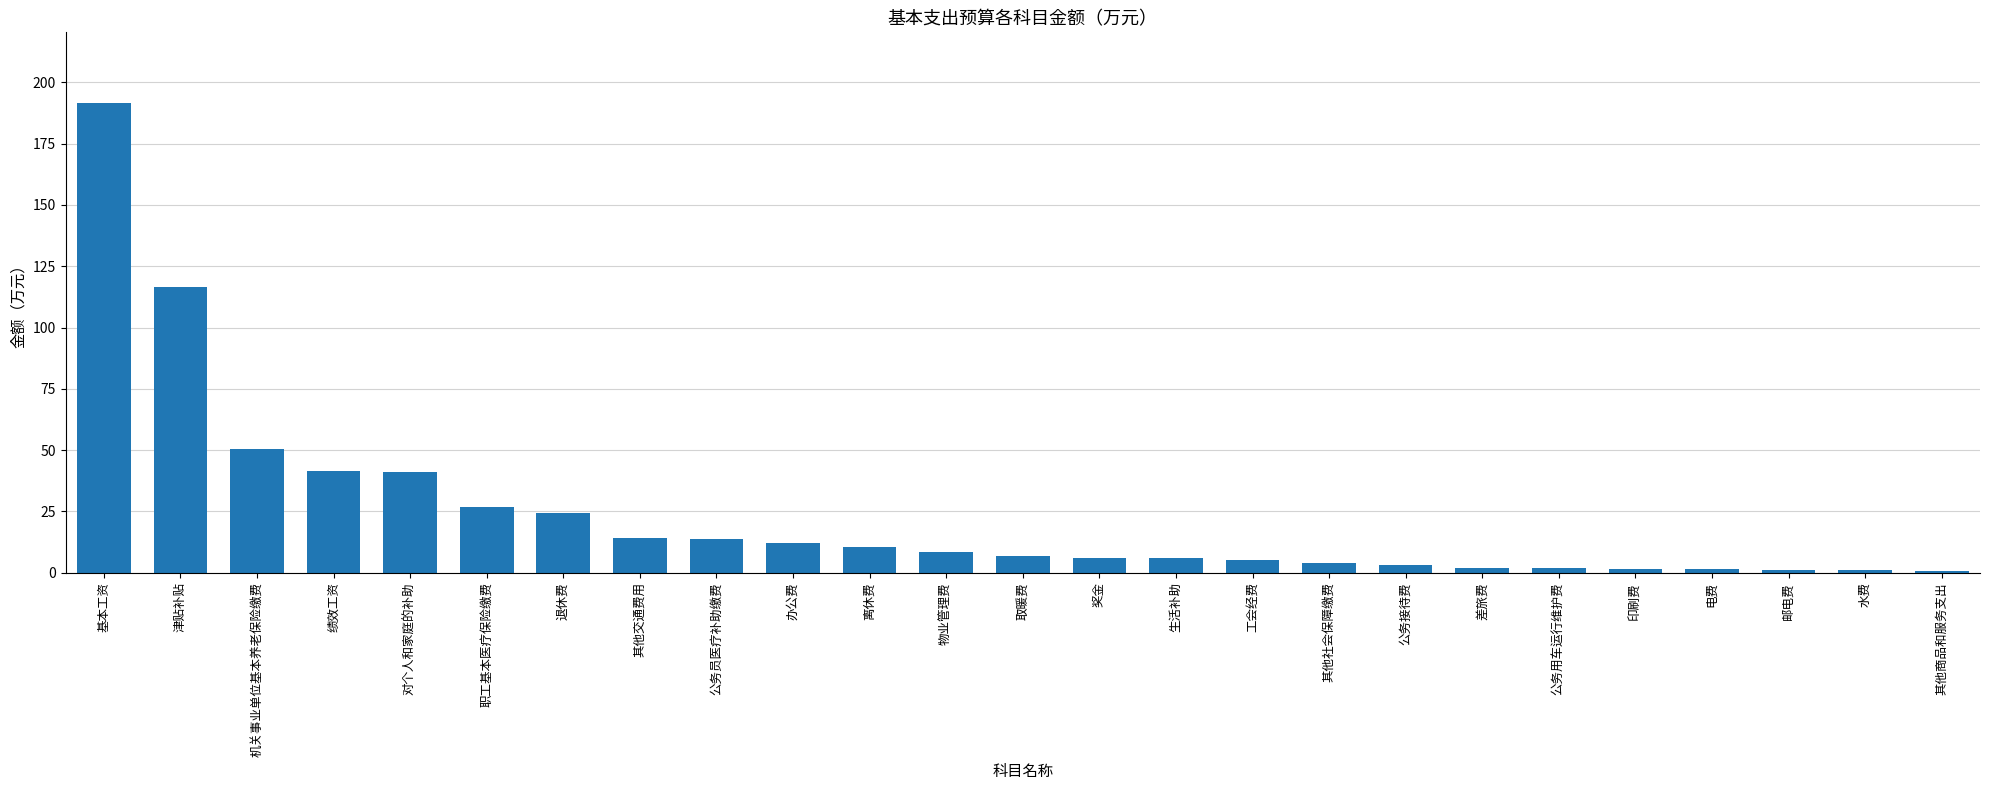

Where is the data nearest to the value 96?

津贴补贴